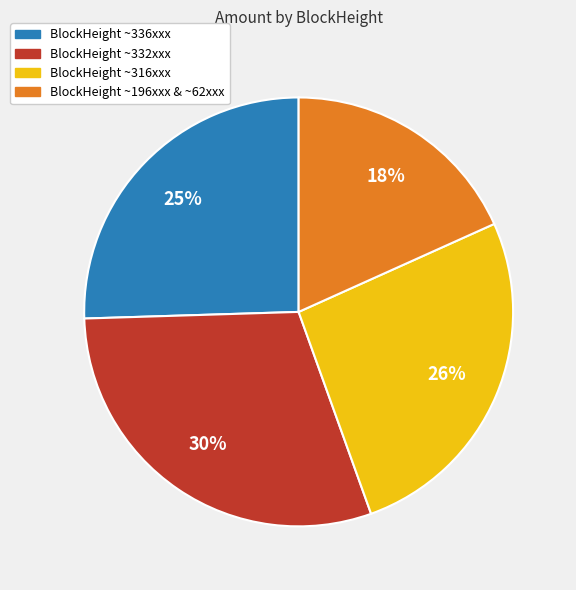

Does any single category account for the majority?

No